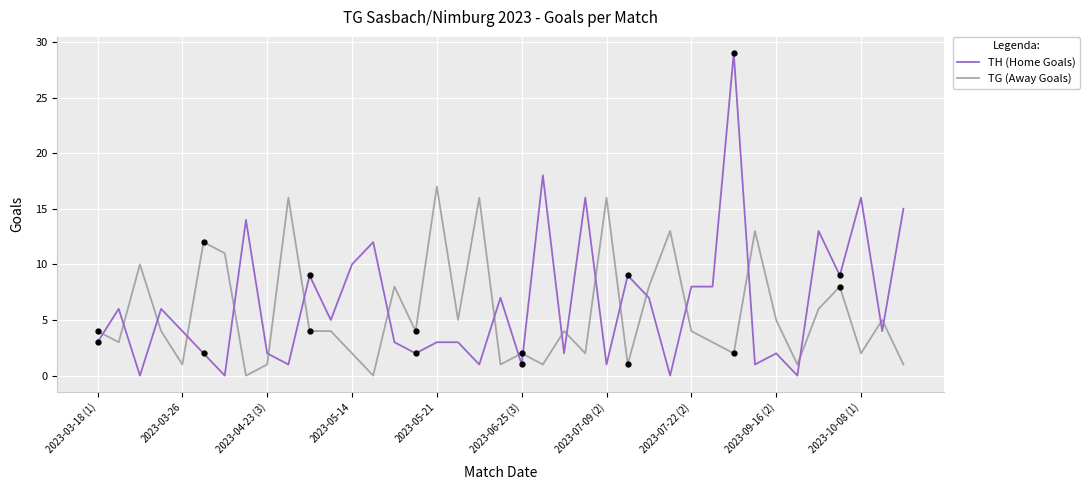

Which series has the largest range (max minus min)?

TH (Home Goals)